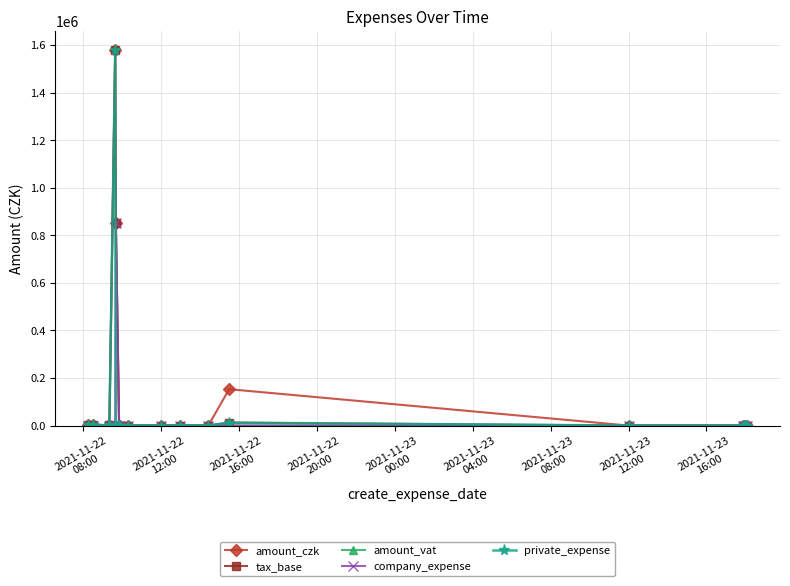

What is the difference between the maximum and minimum values in the tax_base series?

1580484.0